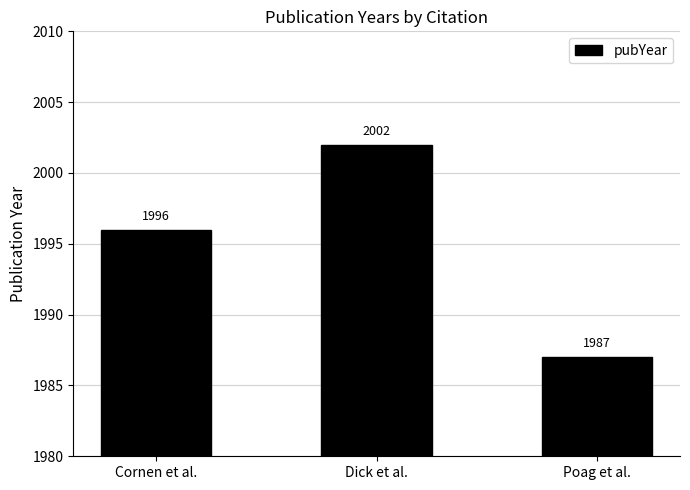

True or false: the data shows 1996 at Cornen et al..

True